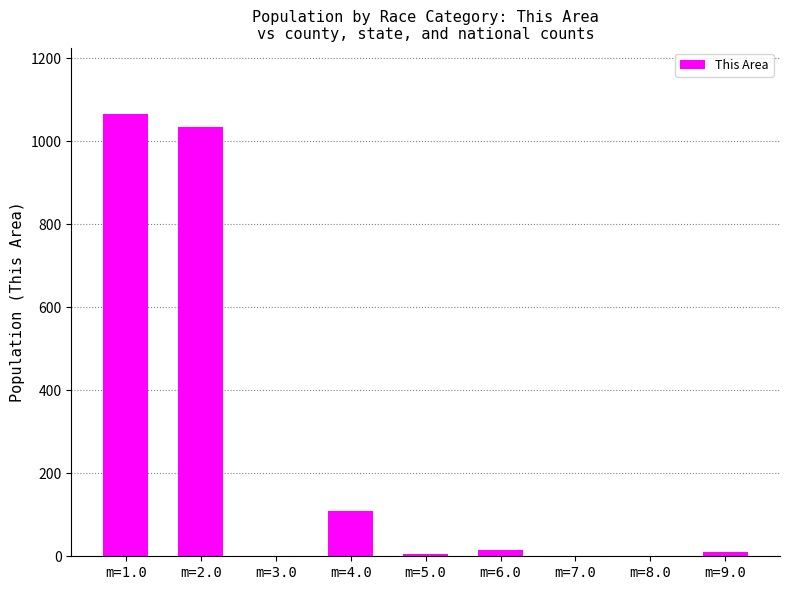

What is the greatest value displayed?

1066